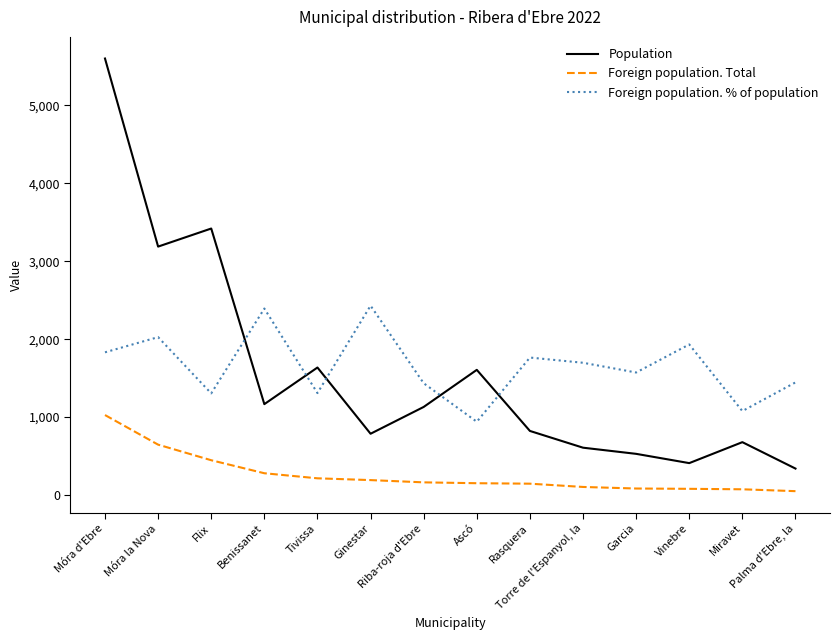

List the labels in order of Population value, largest first.

Móra d'Ebre, Flix, Móra la Nova, Tivissa, Ascó, Benissanet, Riba-roja d'Ebre, Rasquera, Ginestar, Miravet, Torre de l'Espanyol, la, Garcia, Vinebre, Palma d'Ebre, la